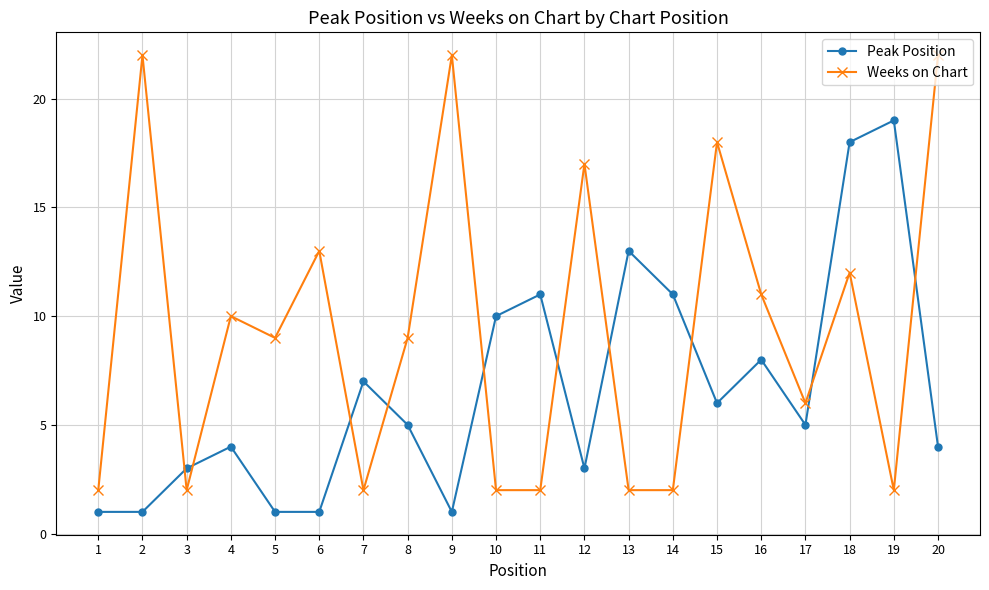

At which category is the sum across all series the highest?

18